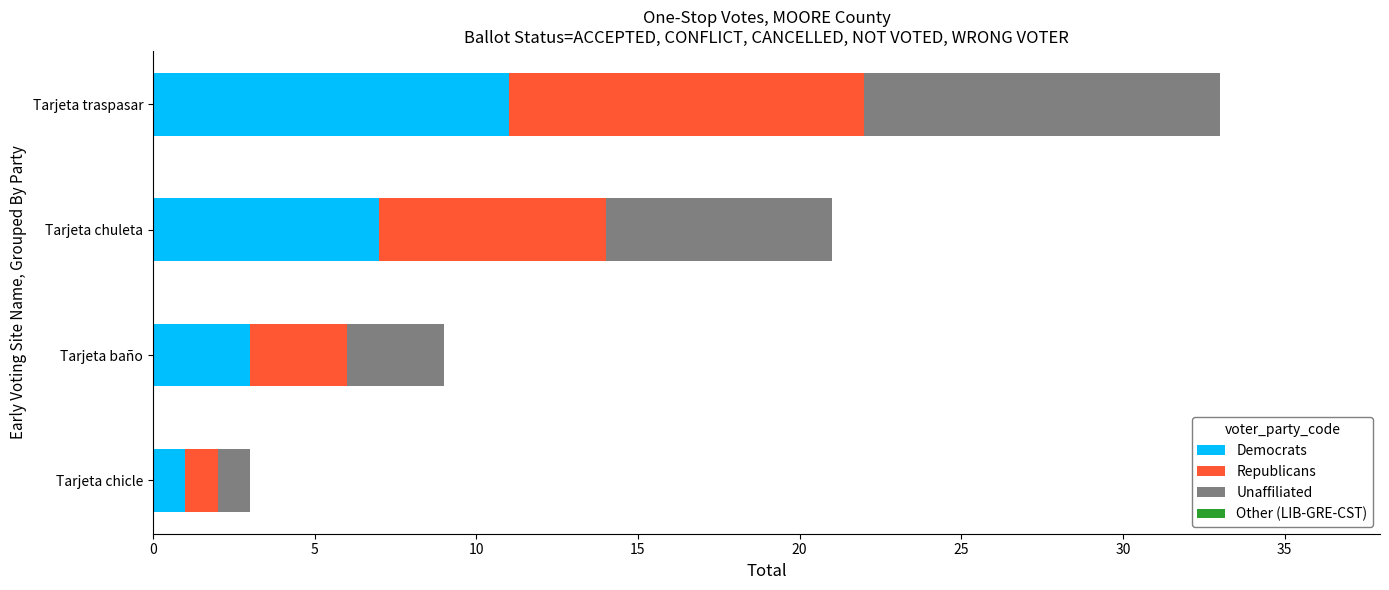

What is the difference between the second highest and second lowest values in the Democrats series?

4